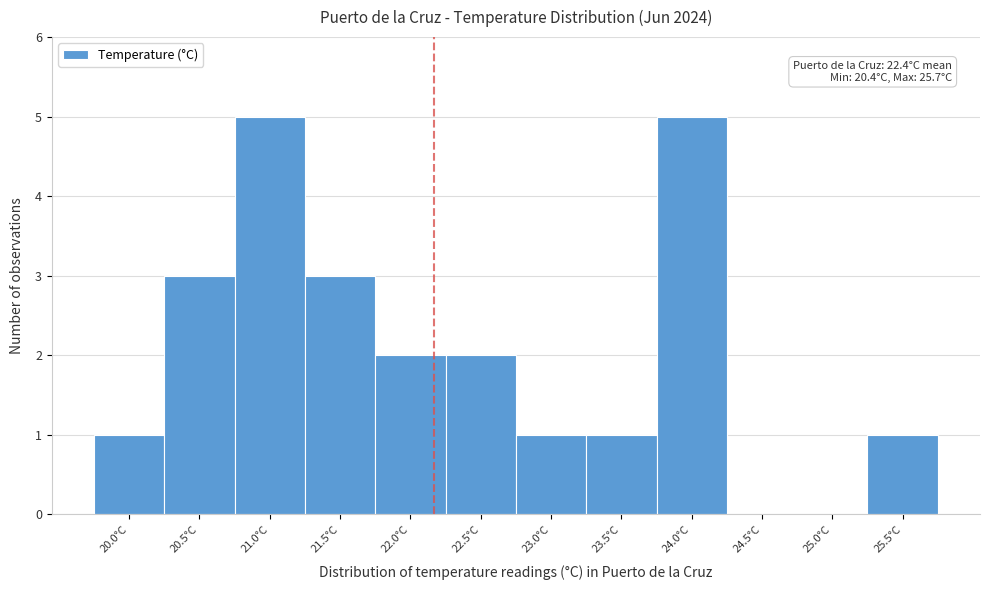

Reading right to left, extract all data points from this chart.

25.5°C=1	25.0°C=0	24.5°C=0	24.0°C=5	23.5°C=1	23.0°C=1	22.5°C=2	22.0°C=2	21.5°C=3	21.0°C=5	20.5°C=3	20.0°C=1